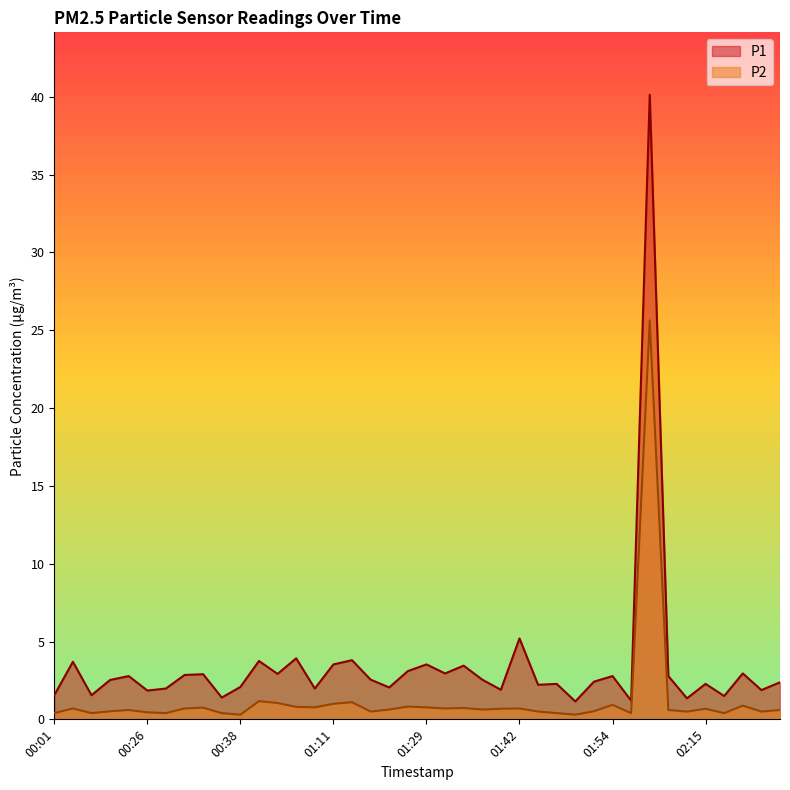

Which series changed the most between 00:26 and 01:29?

P1